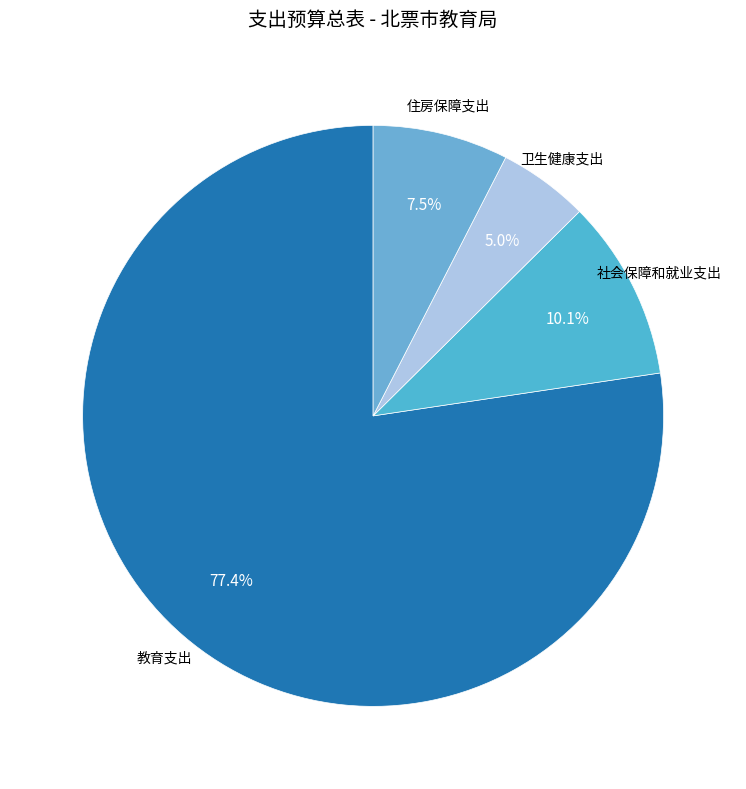

How many slices are in this pie chart?

4